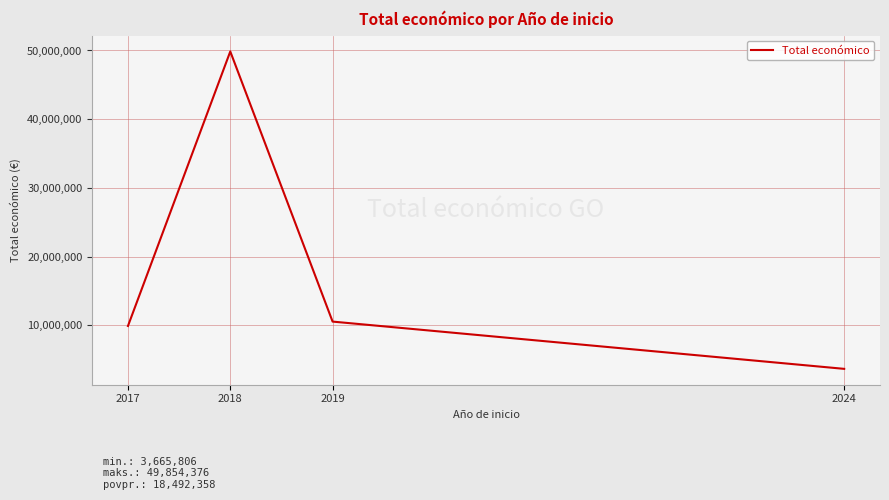

At which category does the data reach its first local peak?

2018